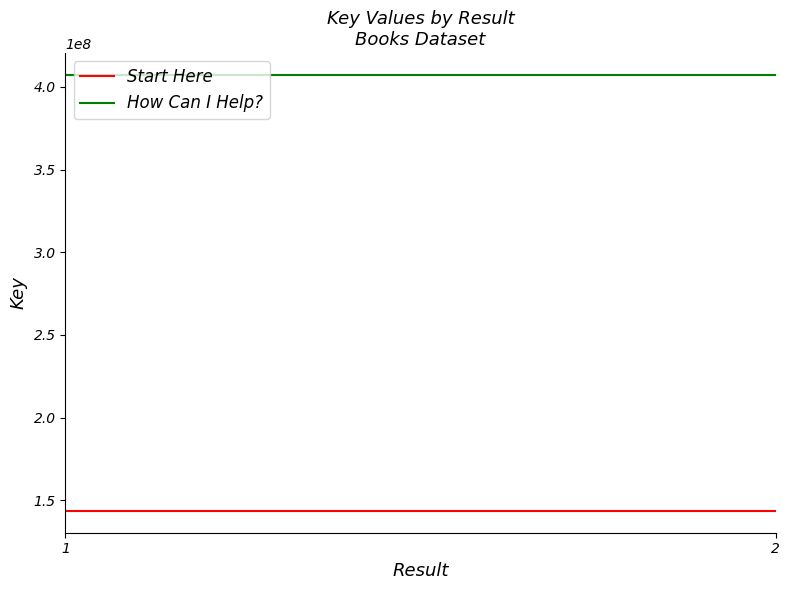

Reading left to right, list all the values displayed in this chart.

Start Here: 143657916	143657916
How Can I Help?: 407192005	407192005